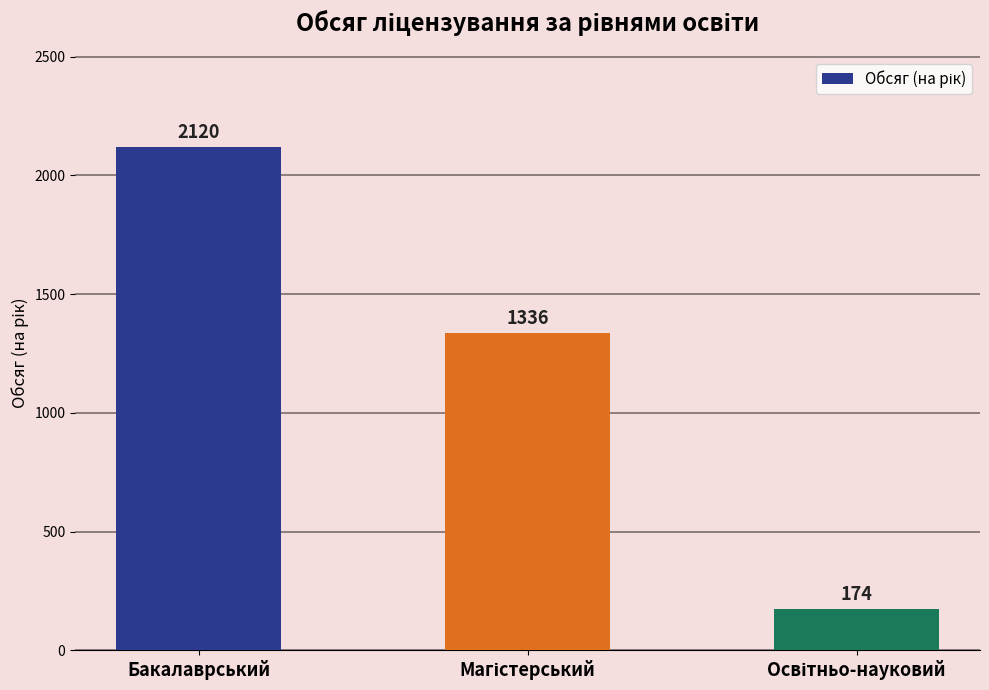

What is the difference between the second highest and minimum values?

1162